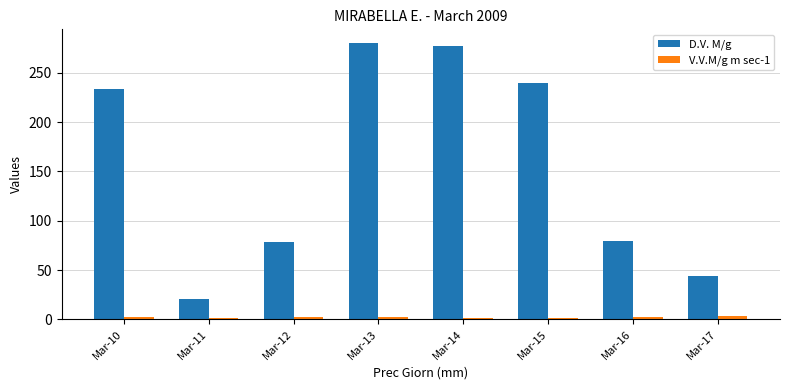

At Mar-17, list the series in order from largest to smallest.

D.V. M/g, V.V.M/g m sec-1